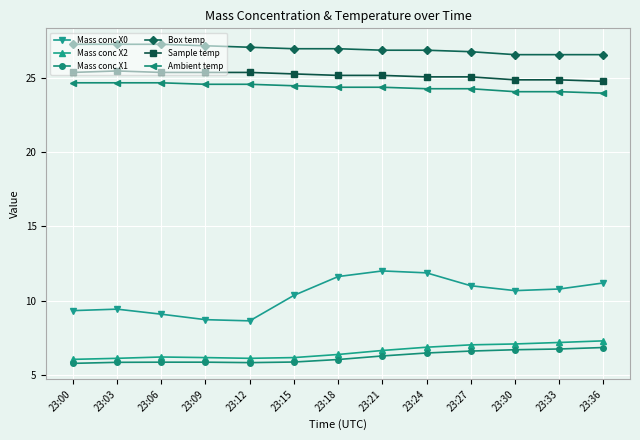

How many categories are shown in the chart?

13